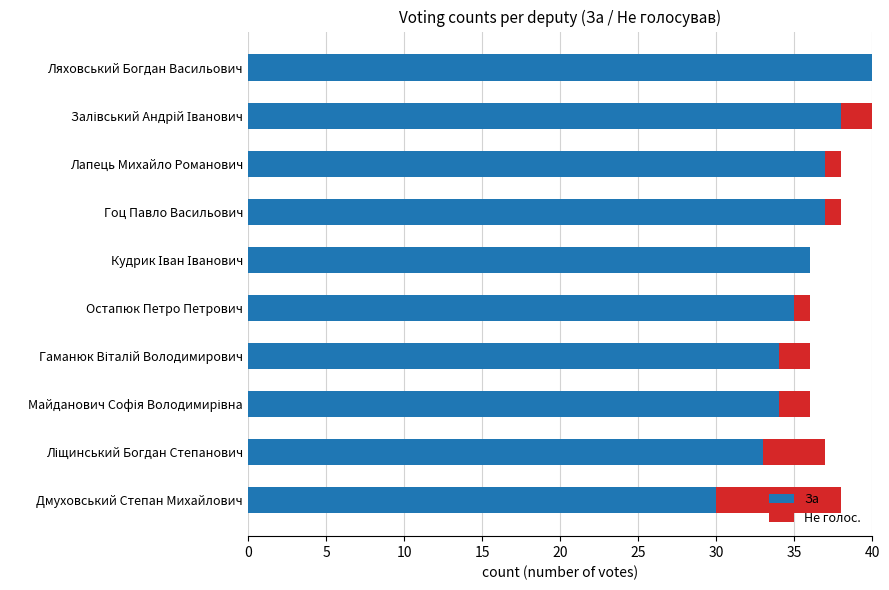

What is the sum of all За values?

354